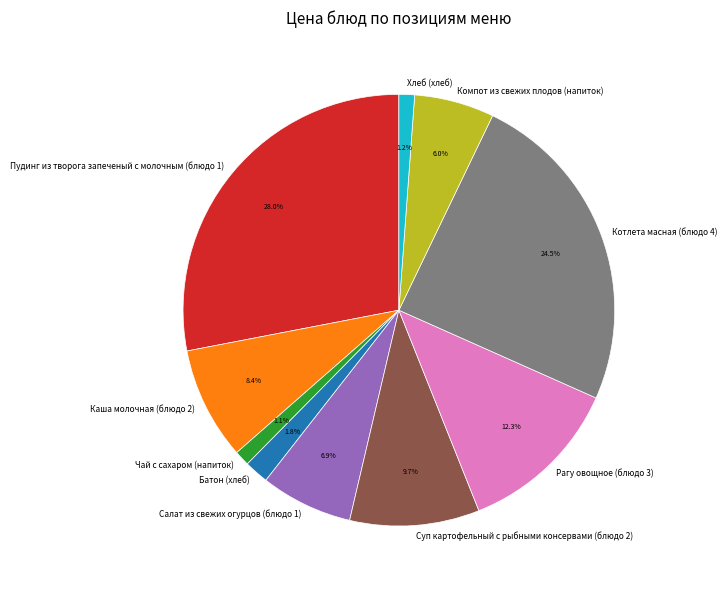

Does Пудинг из творога запеченый с молочным (блюдо 1) represent more than half of the total?

No